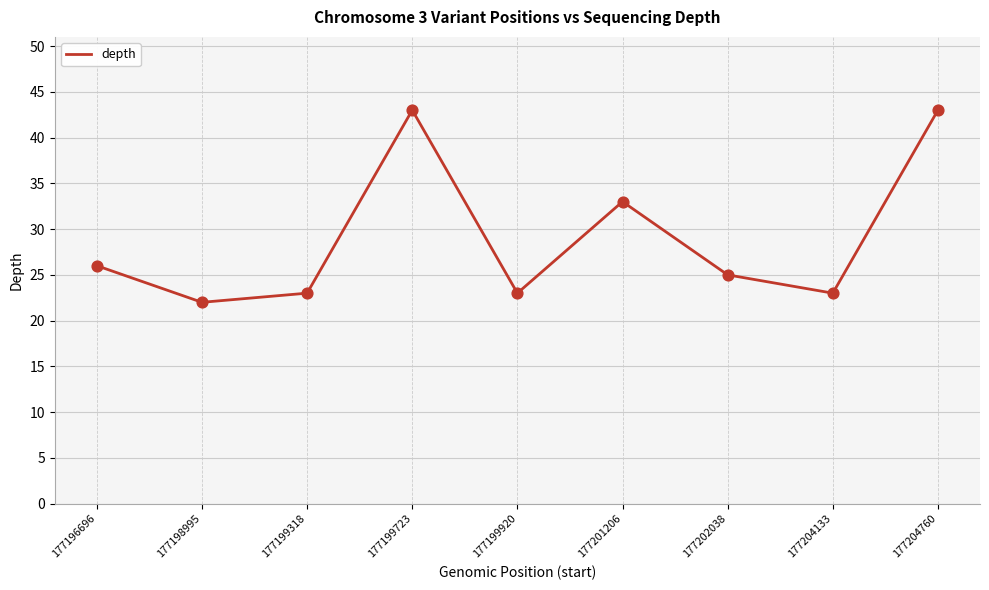

Between 177204133 and 177199723, which is larger?

177199723